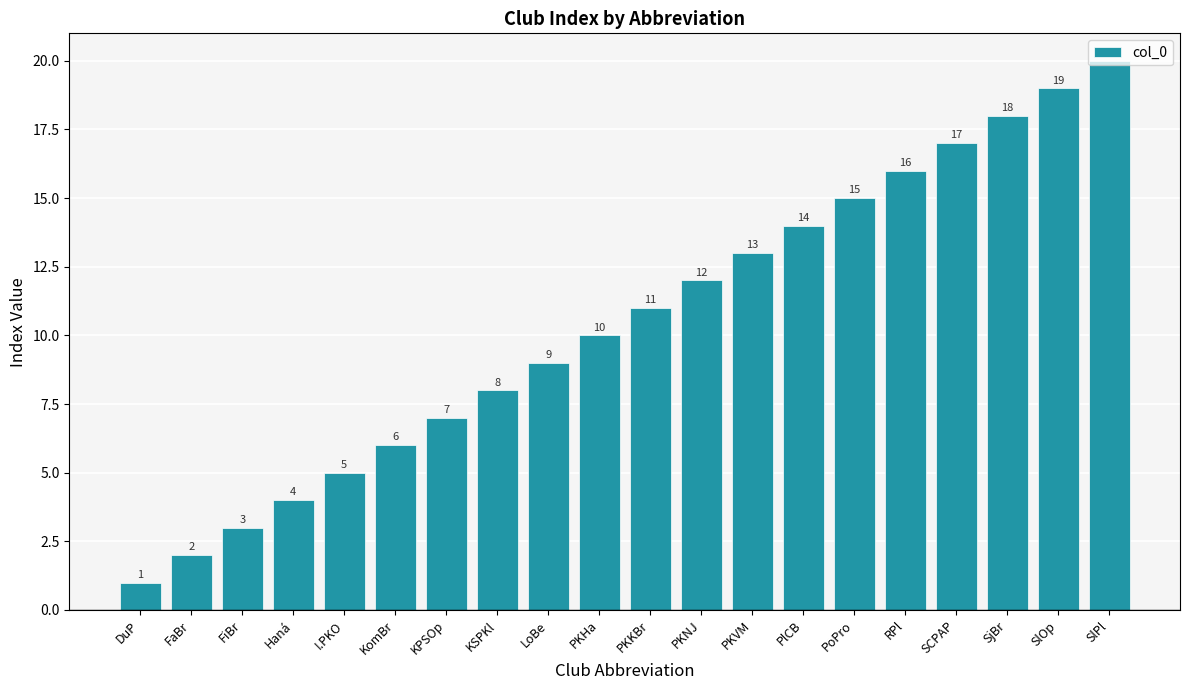

Read the value at PlCB.

14